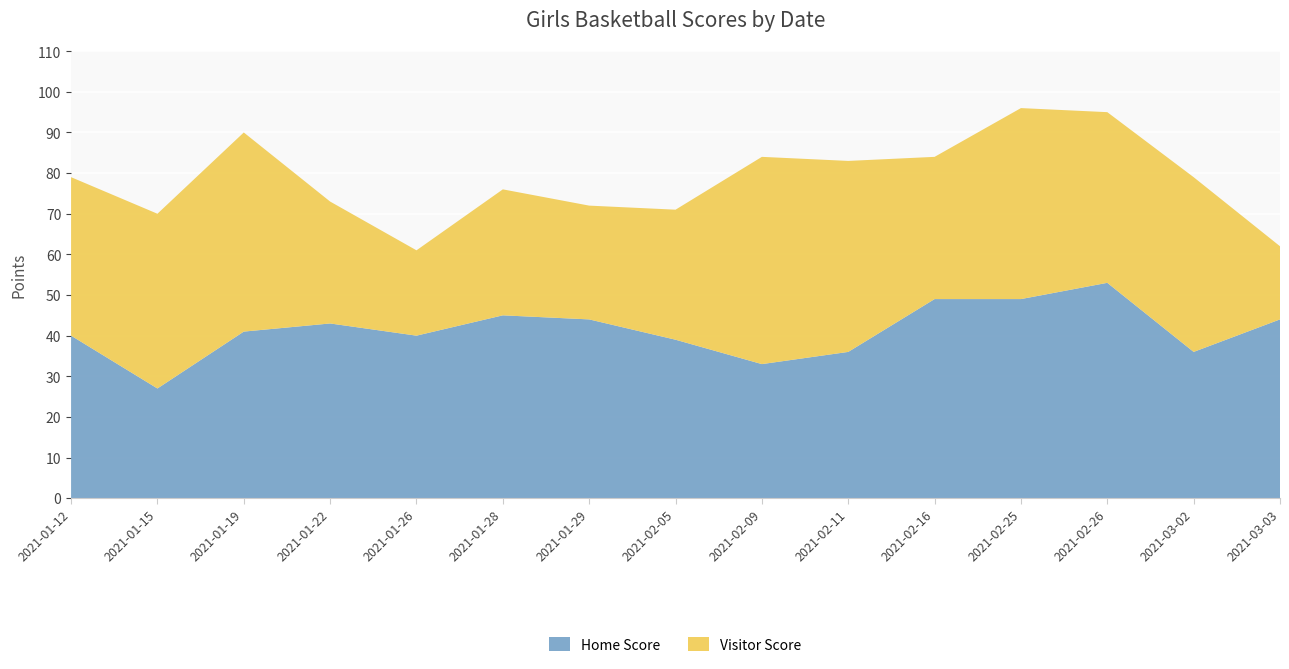

Reading right to left, list all the values displayed in this chart.

Home Score: 44	36	53	49	49	36	33	39	44	45	40	43	41	27	40
Visitor Score: 18	43	42	47	35	47	51	32	28	31	21	30	49	43	39